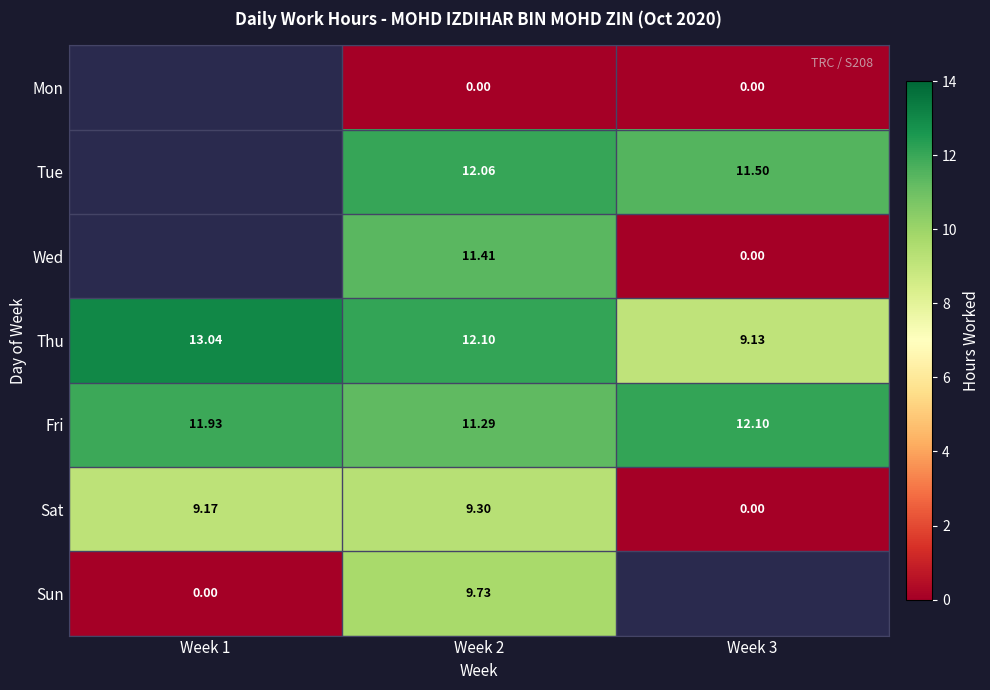

Which series changed the most between Week 2 and Week 3?

Wed